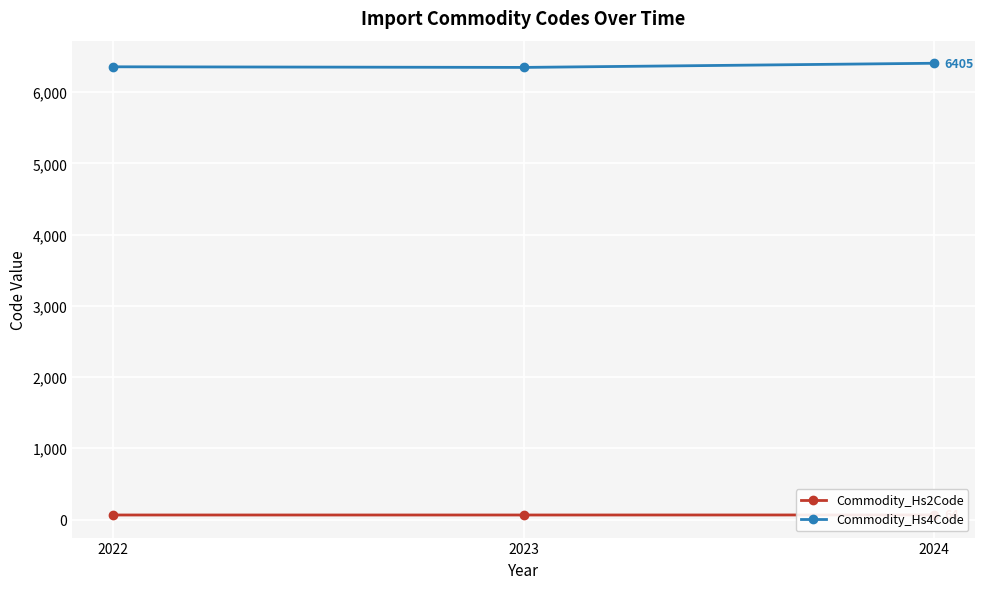

Count the number of data series in this chart.

2